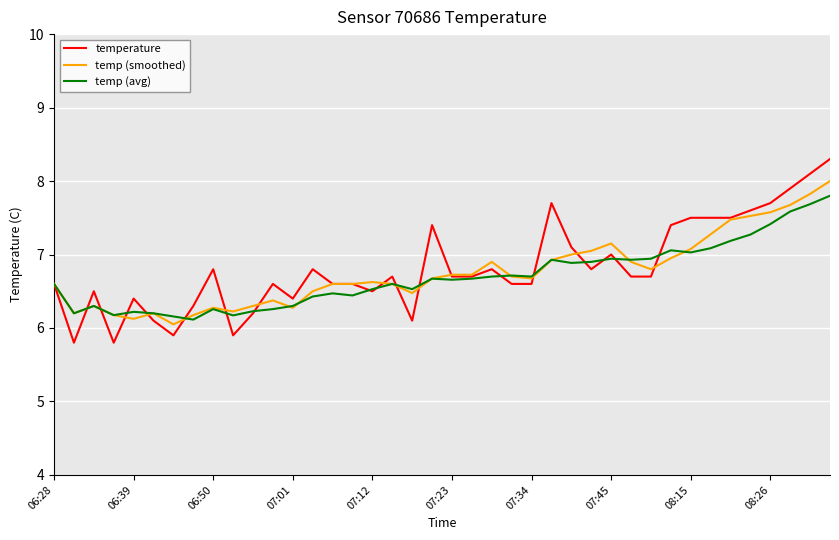

What is the highest value of the temp (smoothed) series?

8.0